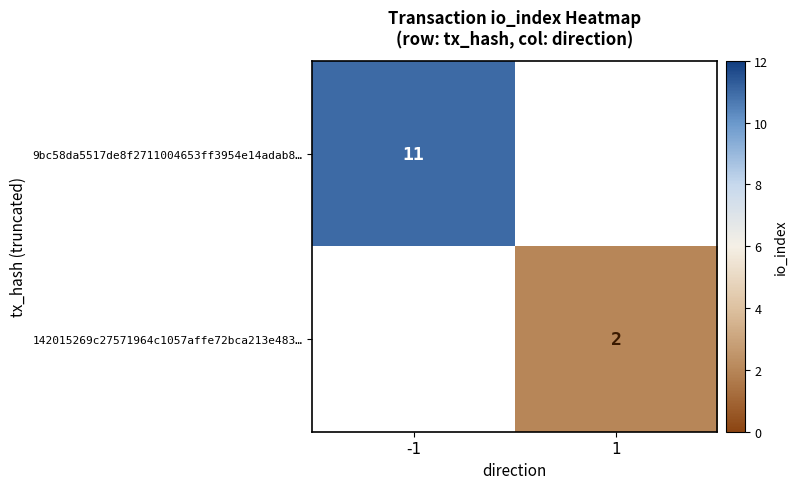

True or false: 142015269c27571964c1057affe72bca213e483… has a value of 1 at 1.

False